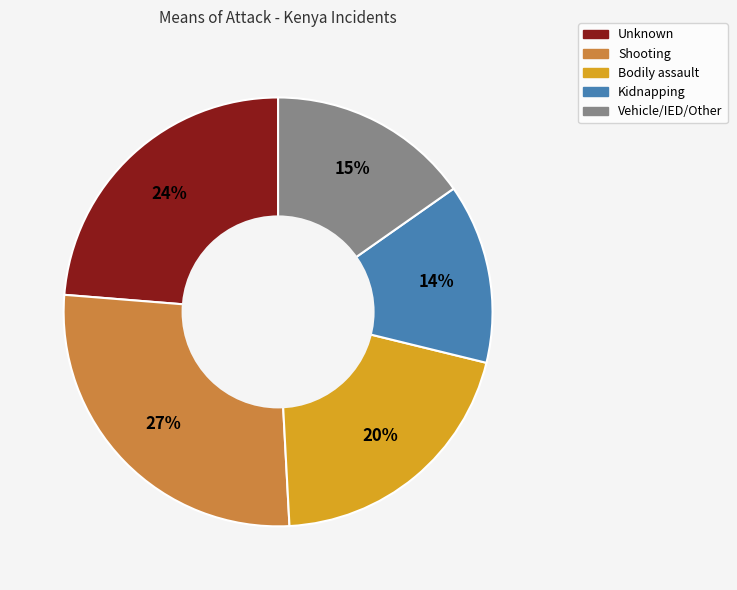

Is there a majority slice in this chart?

No